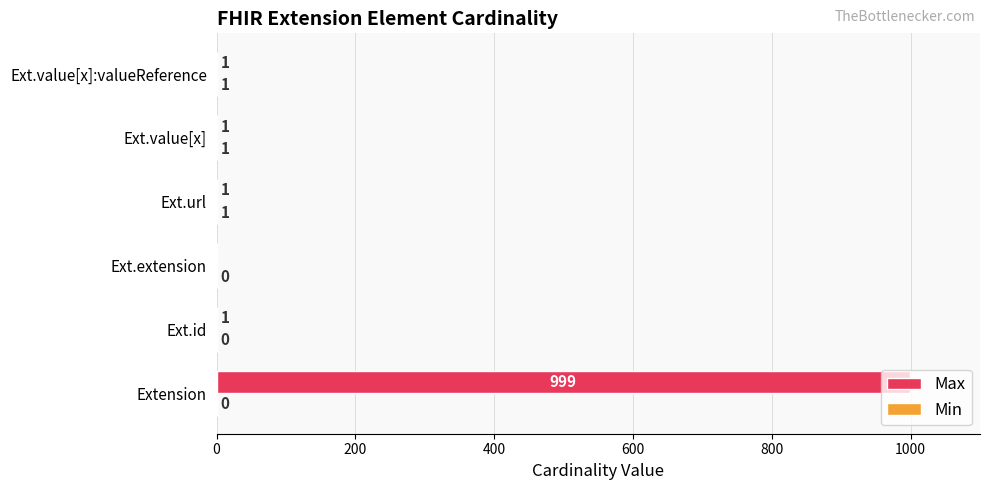

The Max series shows 1 at Ext.value[x]:valueReference. True or false?

True